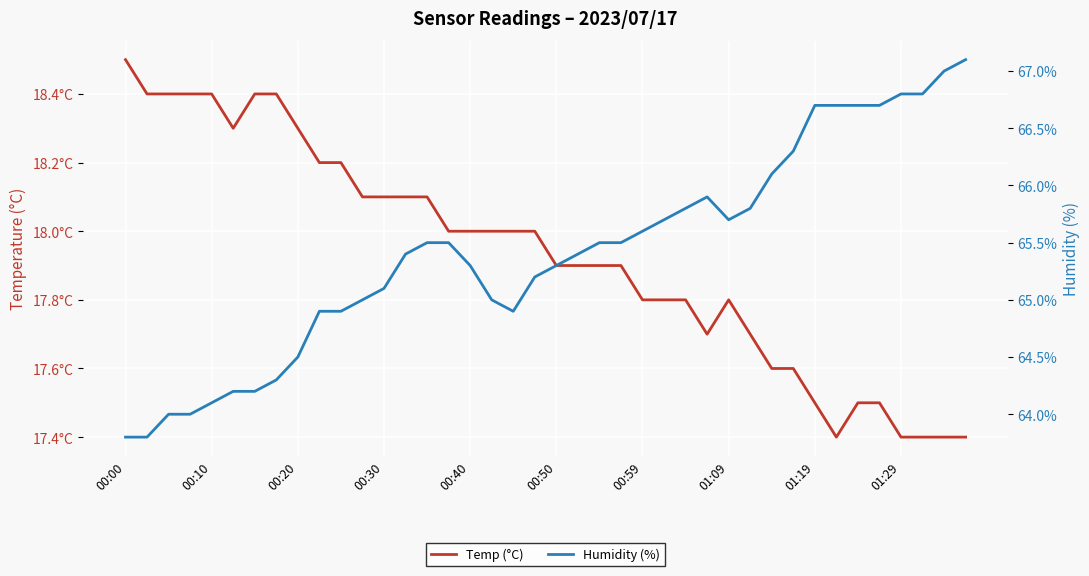

What position from the left is 35?

36